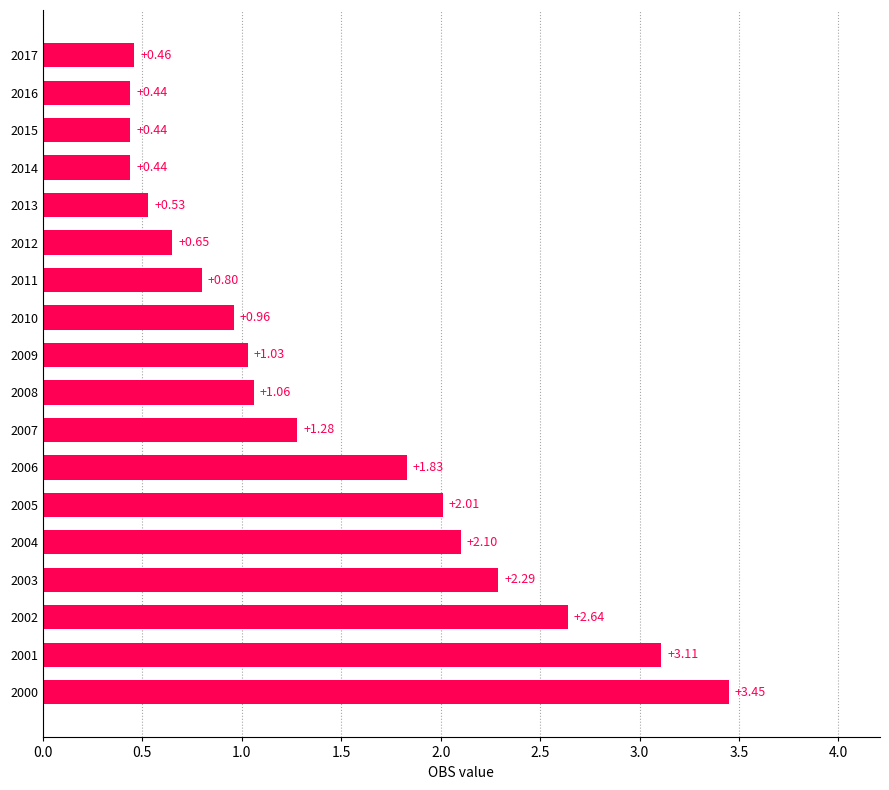

What is the difference between the second highest and minimum values?

2.7